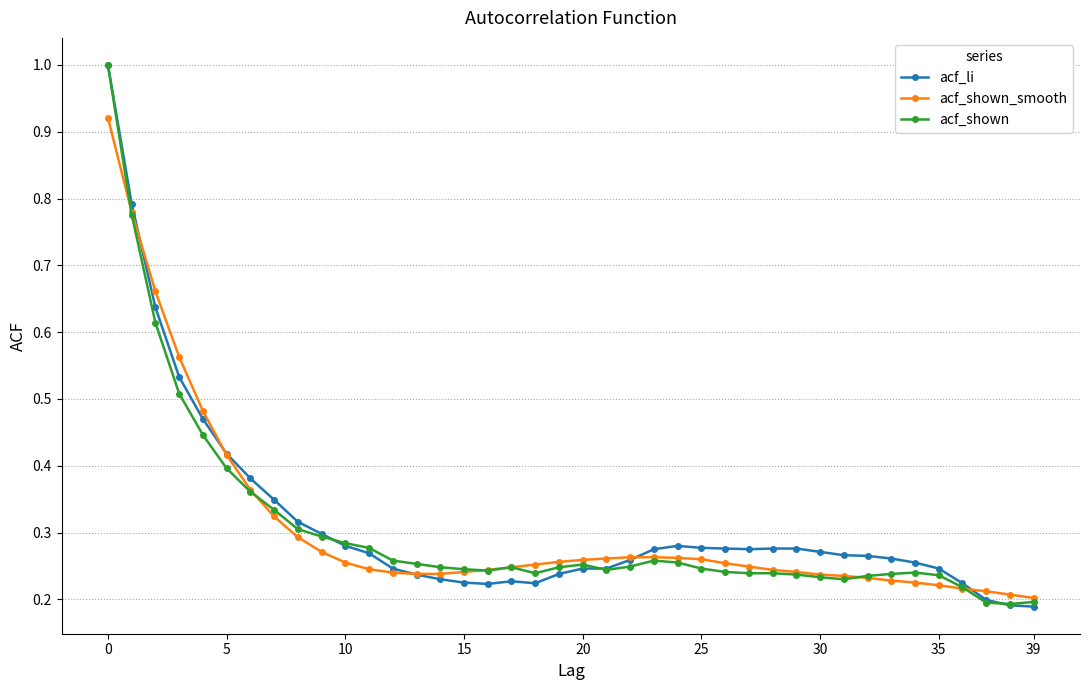

What is the maximum value shown in the chart?

1.0